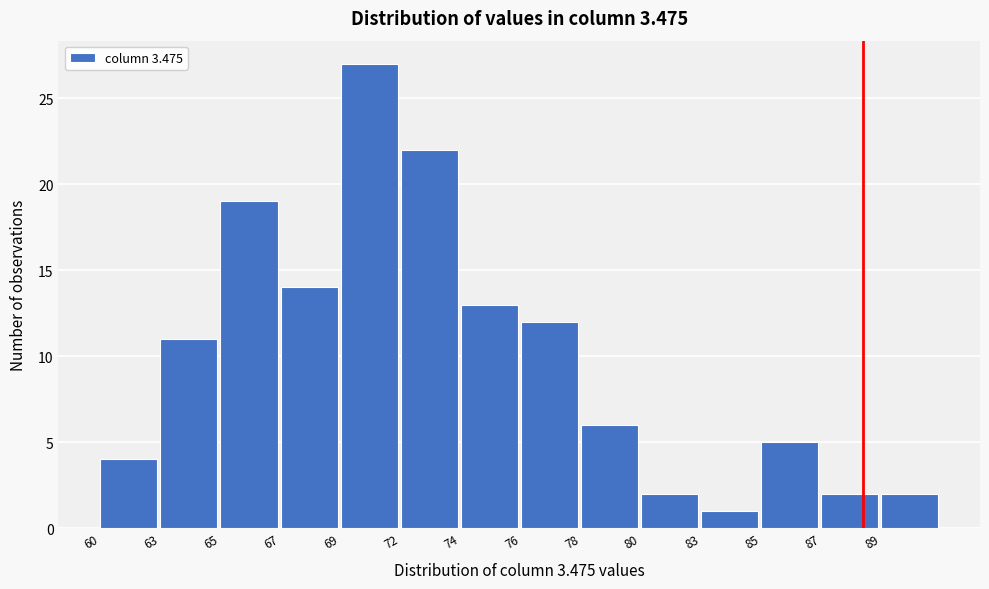

Reading left to right, list all the values displayed in this chart.

60=4	63=11	65=19	67=14	69=27	72=22	74=13	76=12	78=6	80=2	83=1	85=5	87=2	89=2